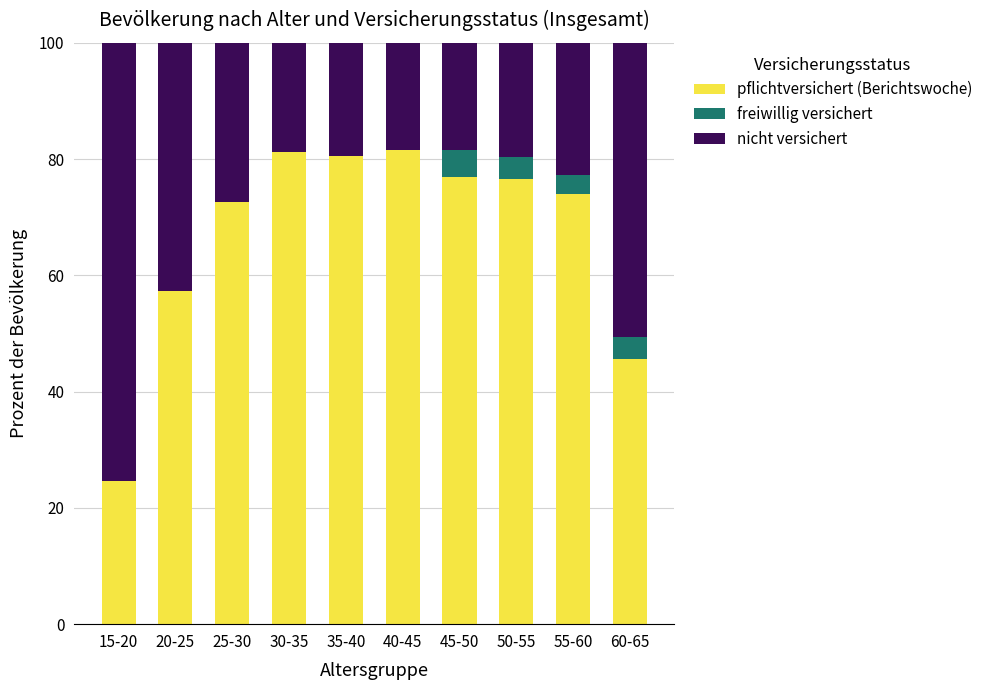

The pflichtversichert (Berichtswoche) series shows 70.2 at 60-65. True or false?

False